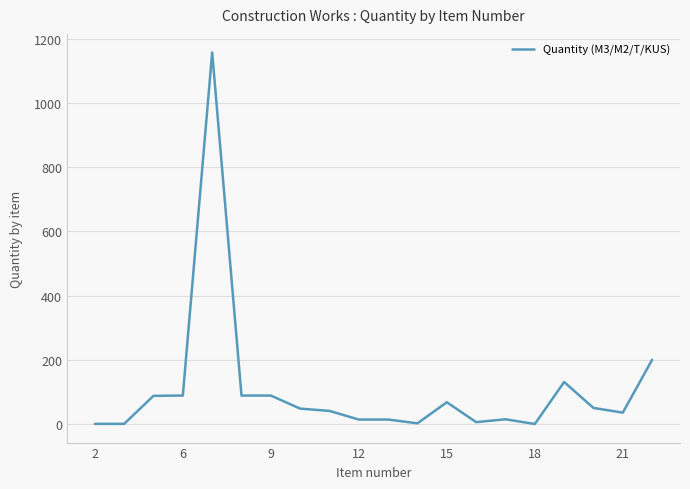

What is the greatest value displayed?

1156.7